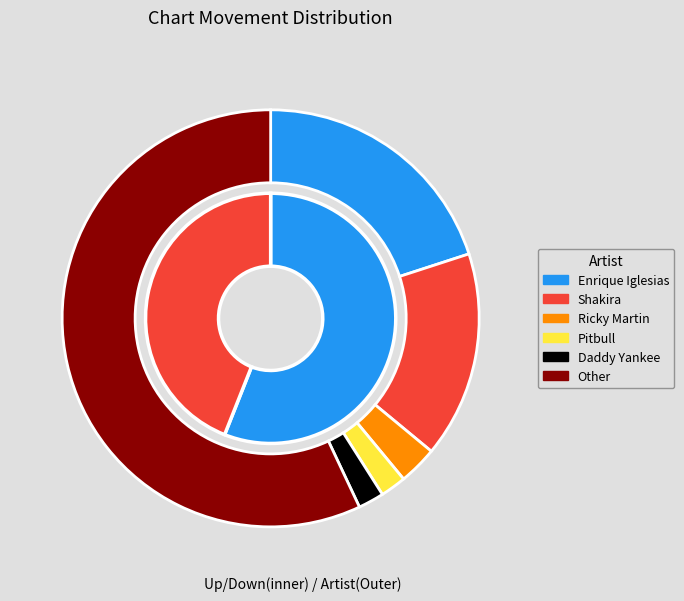

Approximately how many times larger is the value at up compared to down?

1.3